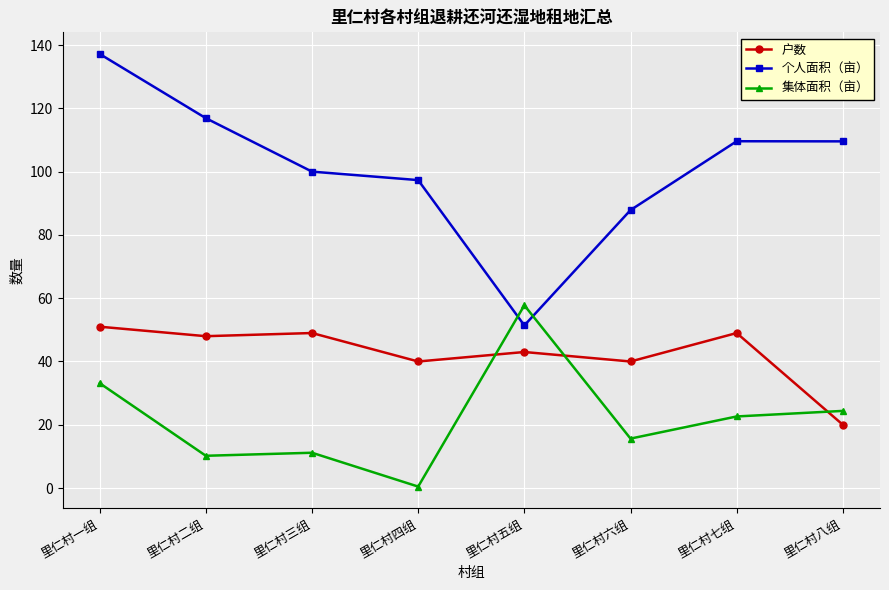

Rank the series by their maximum value, from lowest to highest.

户数, 集体面积（亩）, 个人面积（亩）